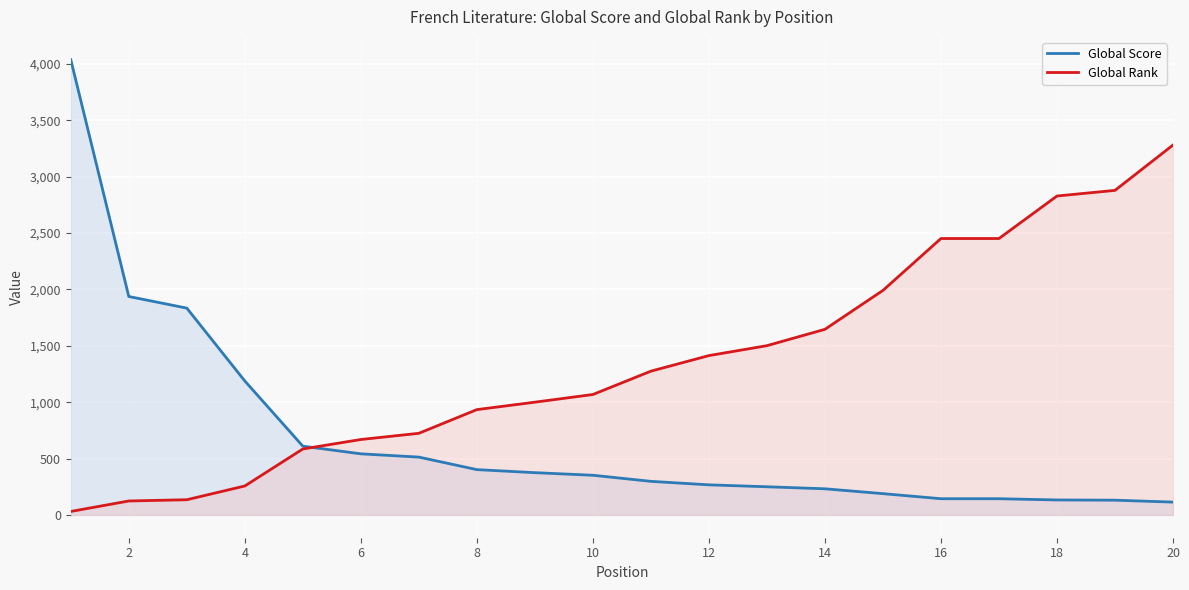

Which series has the largest total across all categories?

Global Rank